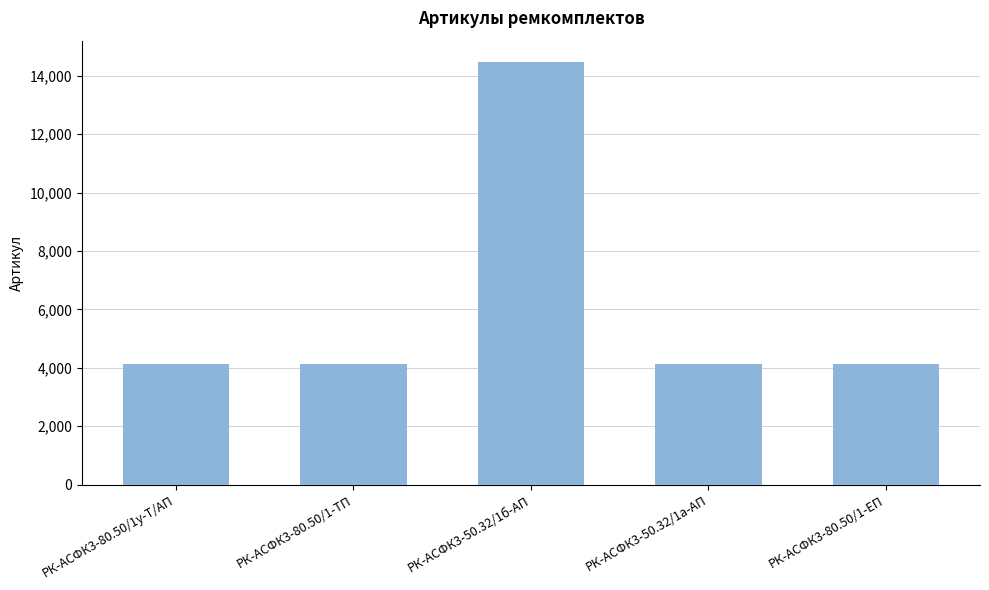

Is it true that the value at РК-АСФК3-50.32/1б-АП is 20314?

False